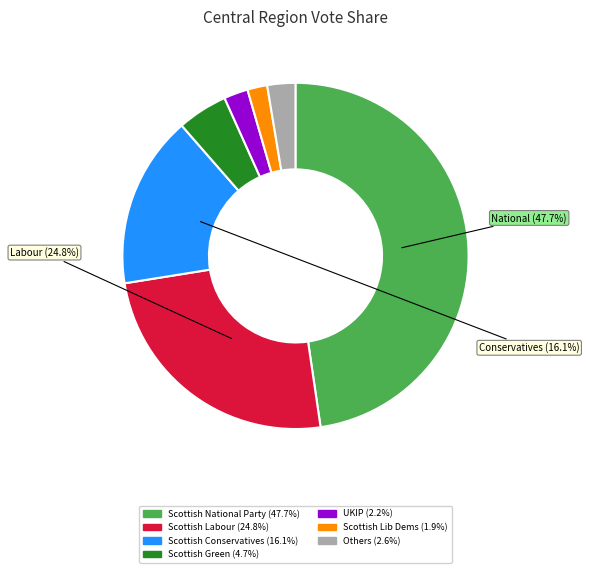

Is there a majority slice in this chart?

No